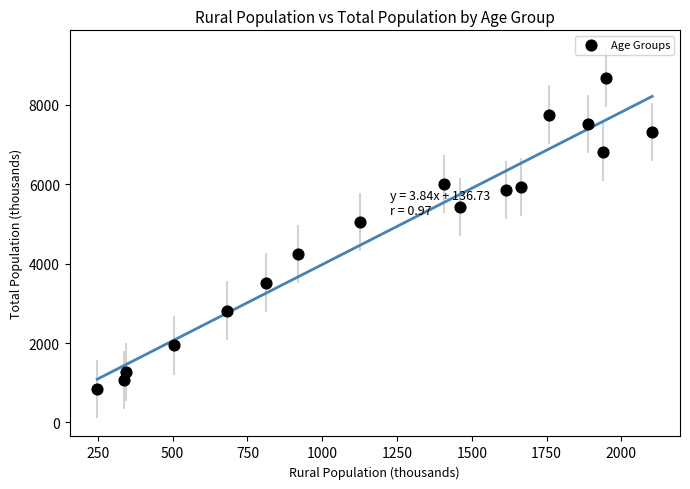

What is the range of X values (max minus min)?

1855